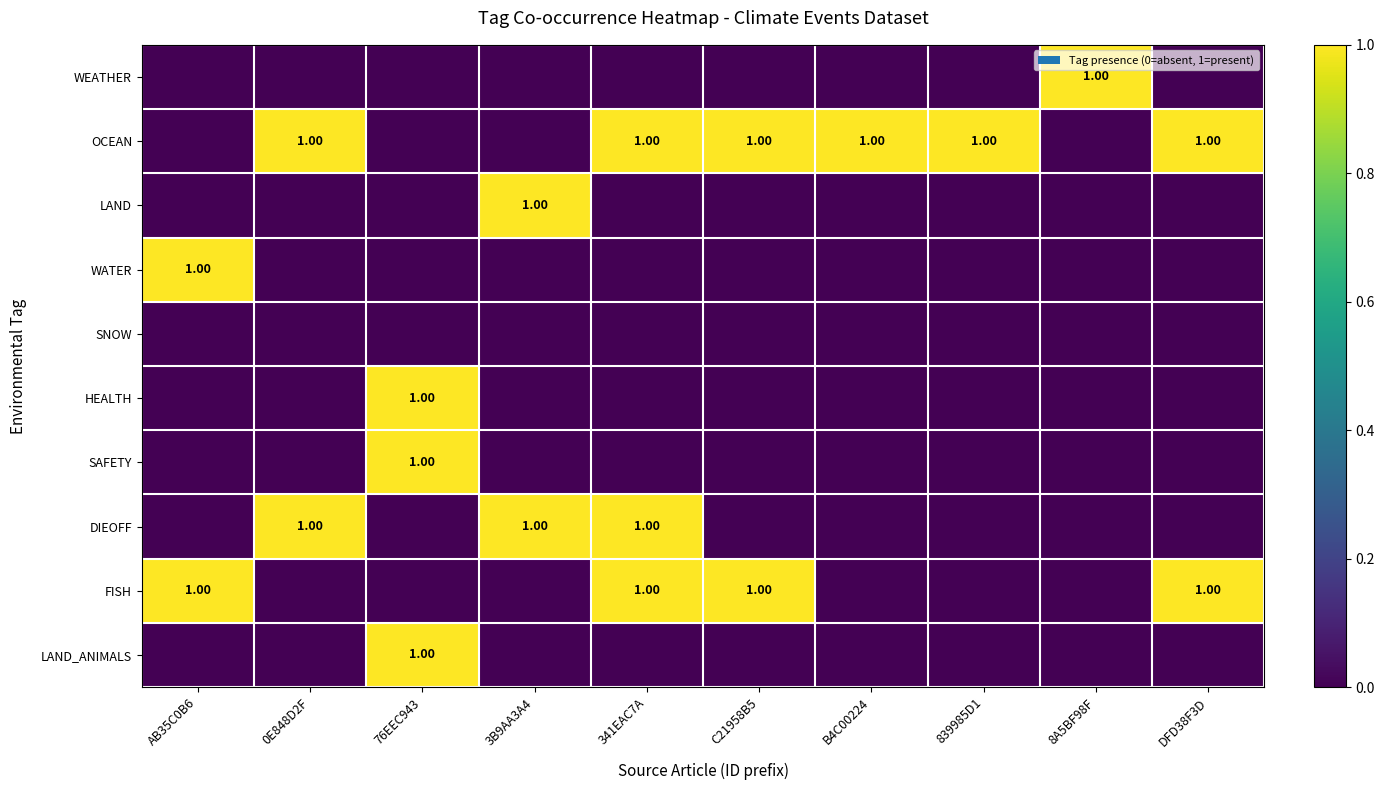

Which category has the lowest value in the HEALTH series?

AB35C0B6